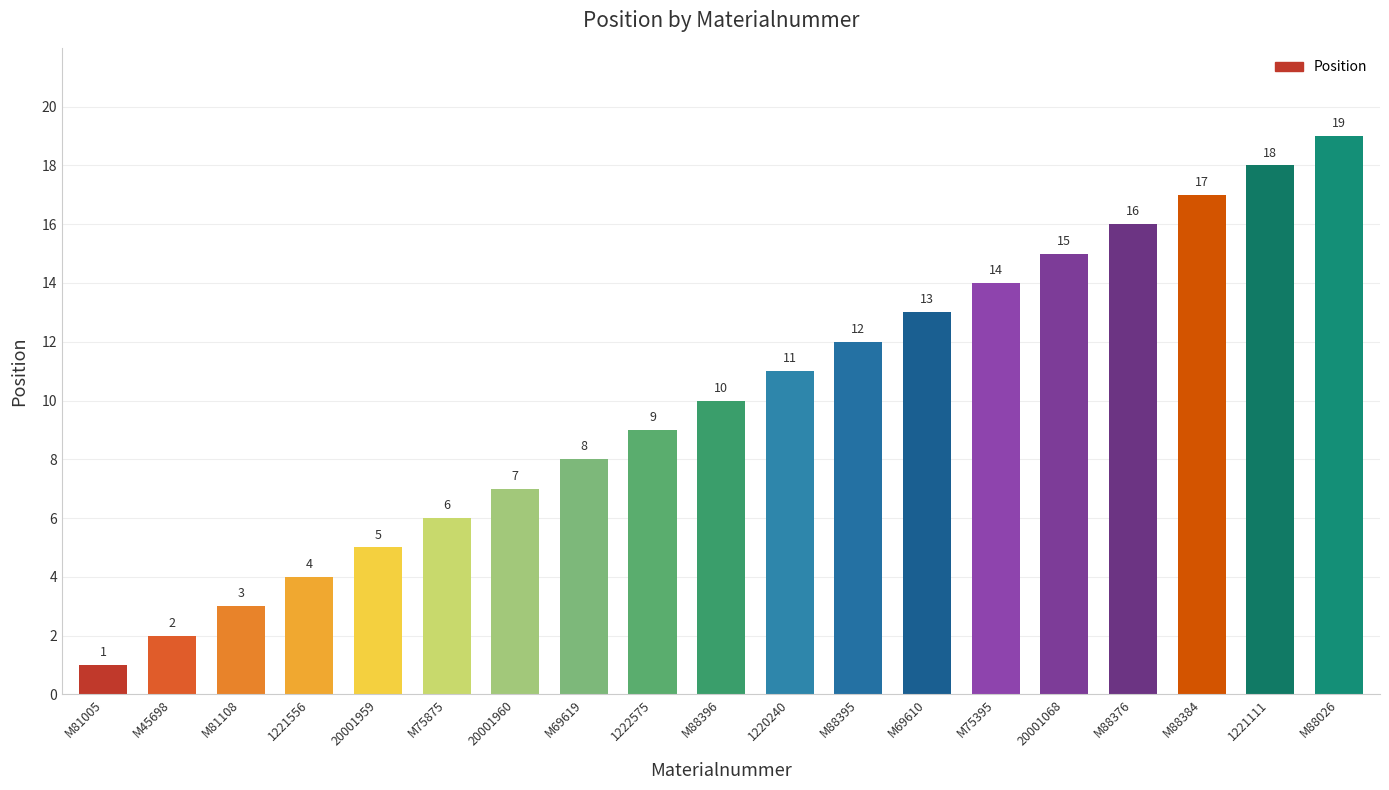

List the labels in order of value, largest first.

M88026, 1221111, M88384, M88376, 20001068, M75395, M69610, M88395, 1220240, M88396, 1222575, M69619, 20001960, M75875, 20001959, 1221556, M81108, M45698, M81005